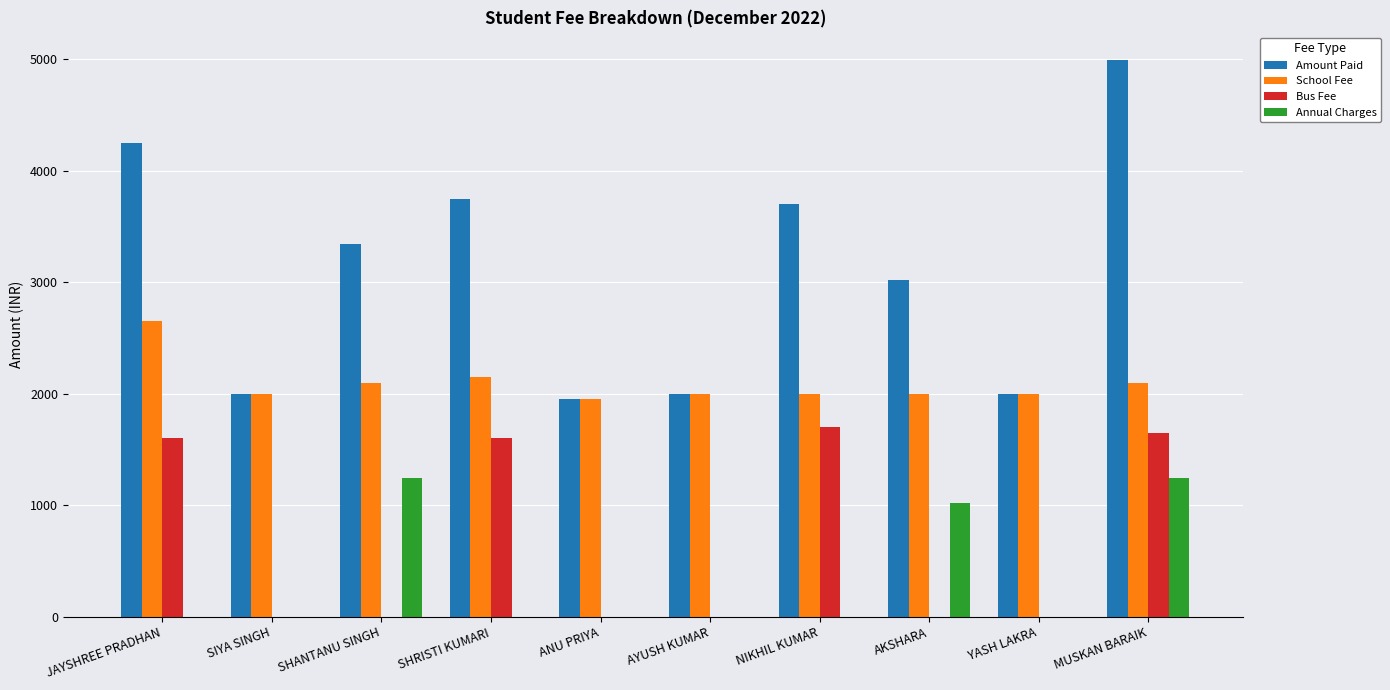

What is the total value across all series at SHANTANU SINGH?

6680